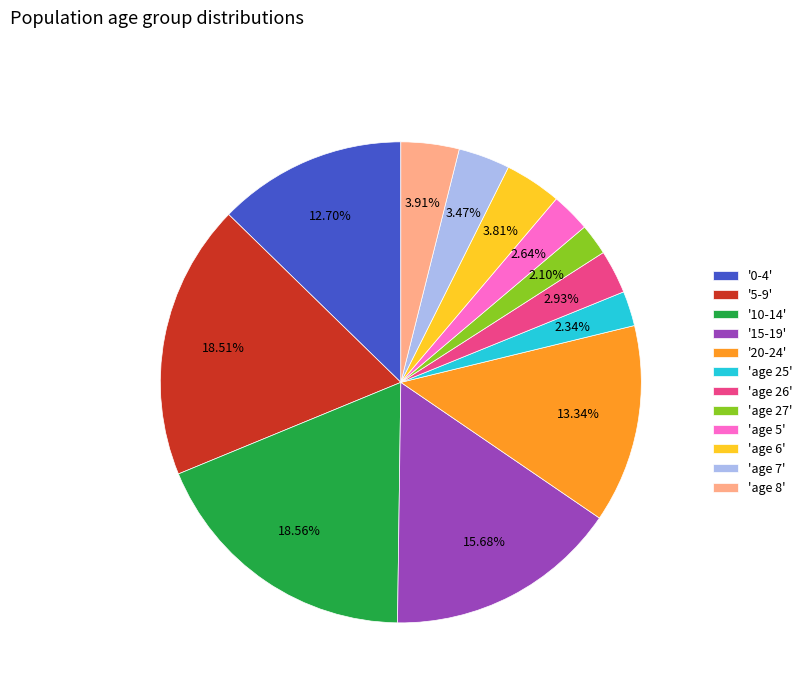

Approximately how many times larger is the value at '20-24' compared to '15-19'?

0.9